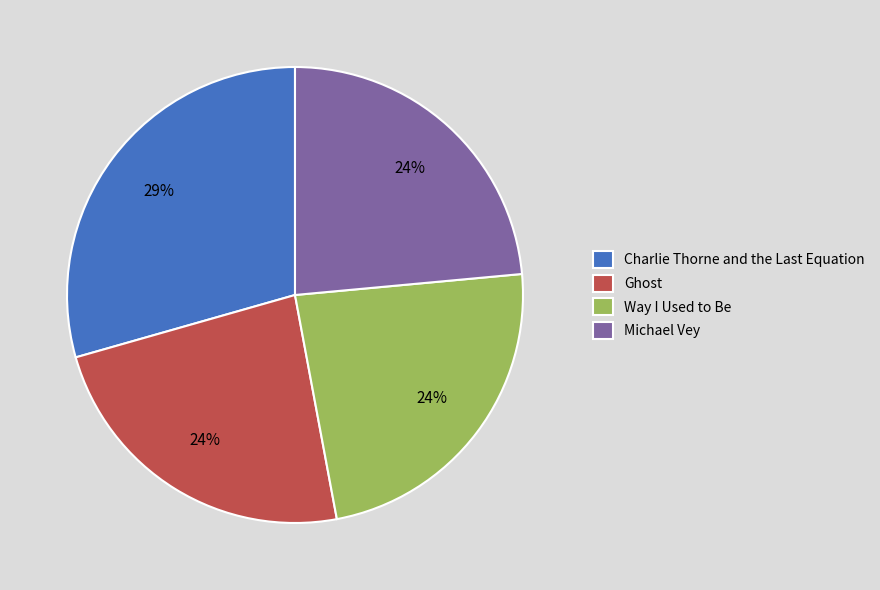

Which slice is the largest?

Charlie Thorne and the Last Equation